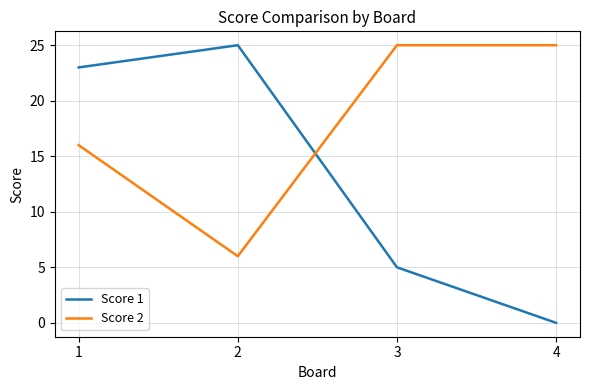

What is the maximum value shown in the chart?

25